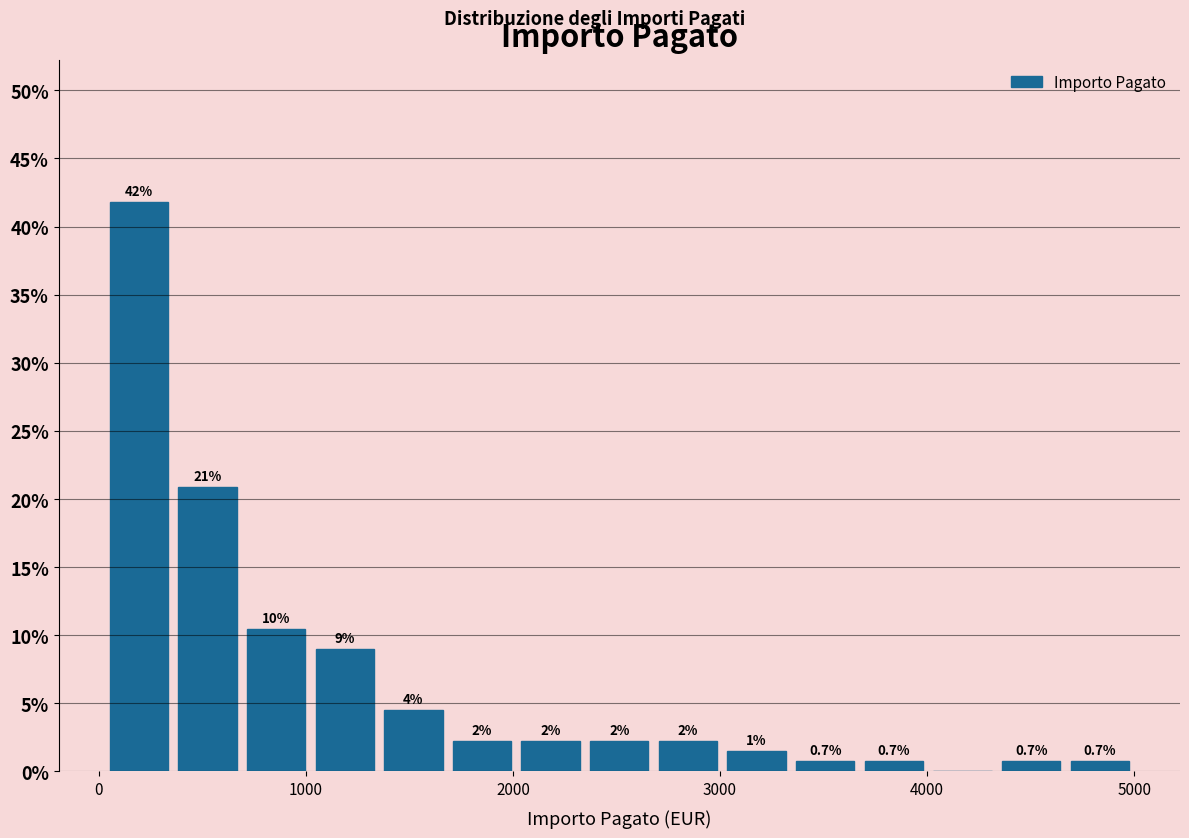

Read against the x-axis, roughly where is the centre of the tallest bar?

200